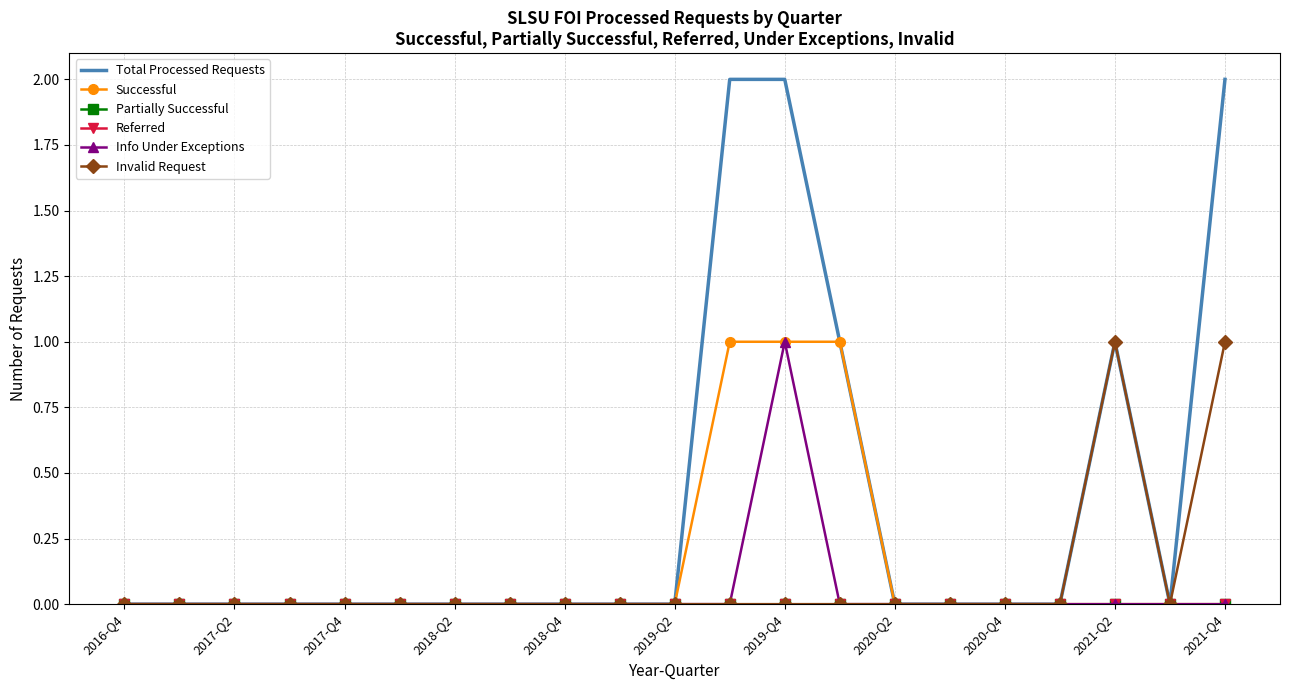

True or false: Successful and Total Processed Requests cross at least once.

False